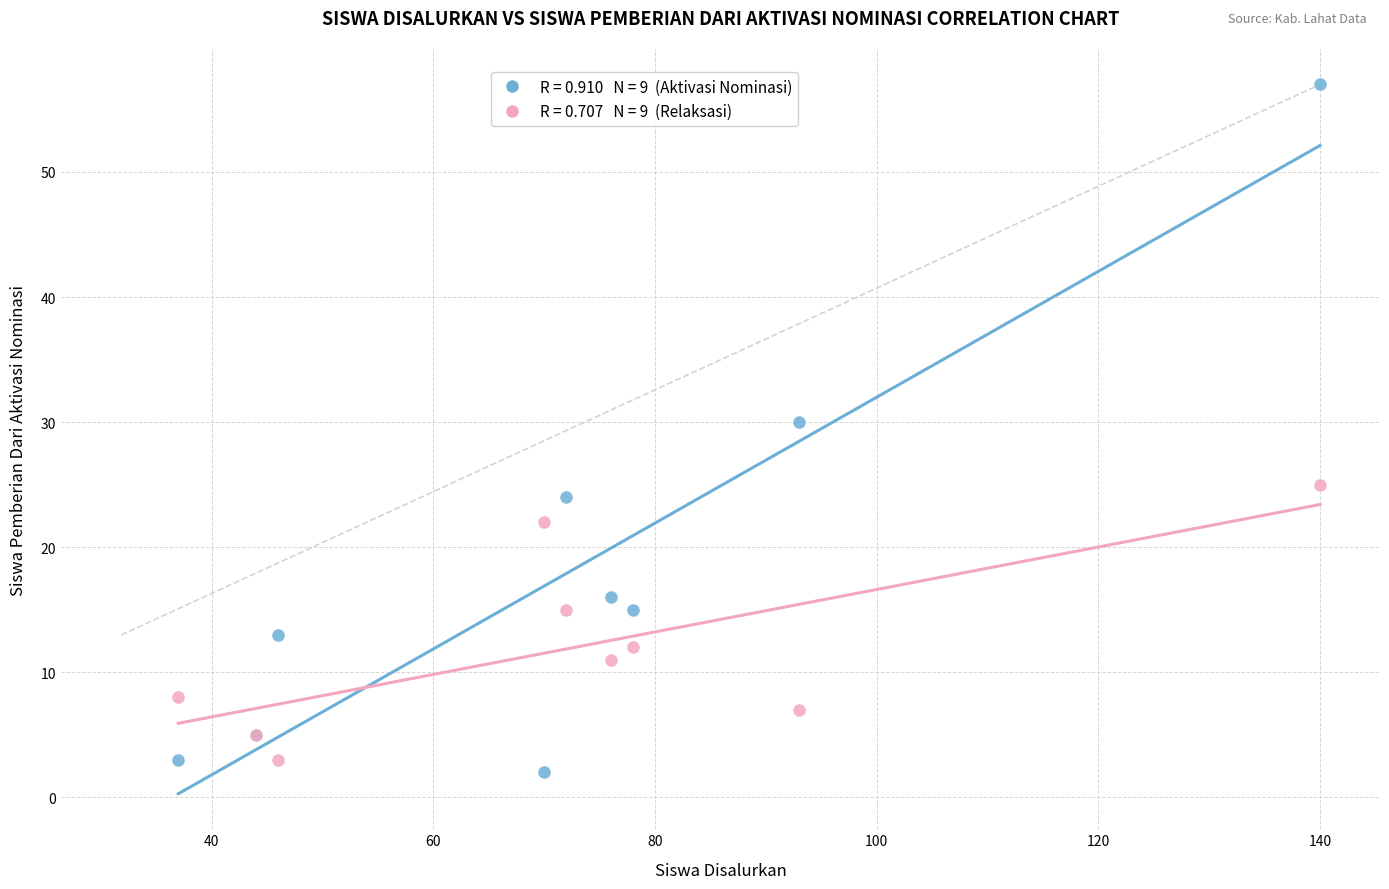

Across all series, what Y value is closest to 29?

30